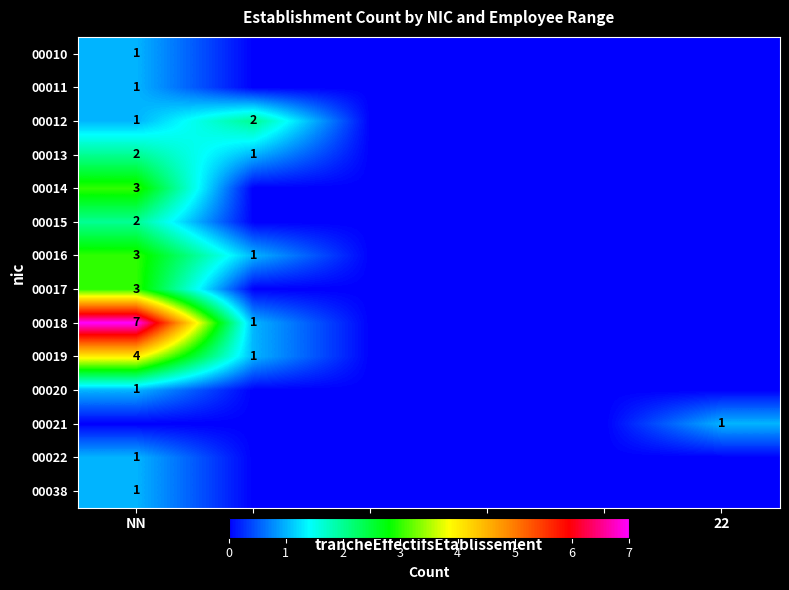

Which label corresponds to the largest value in the chart?

NN